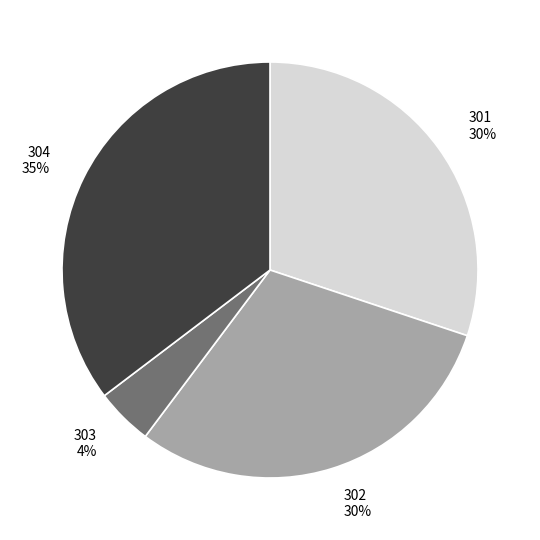

Does 301 represent more than half of the total?

No